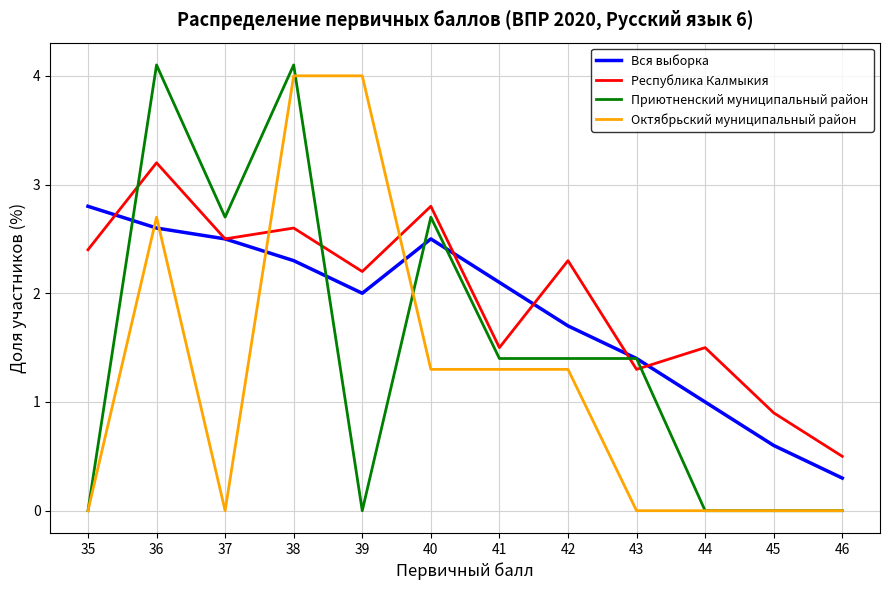

Does the chart have visible grid lines?

Yes